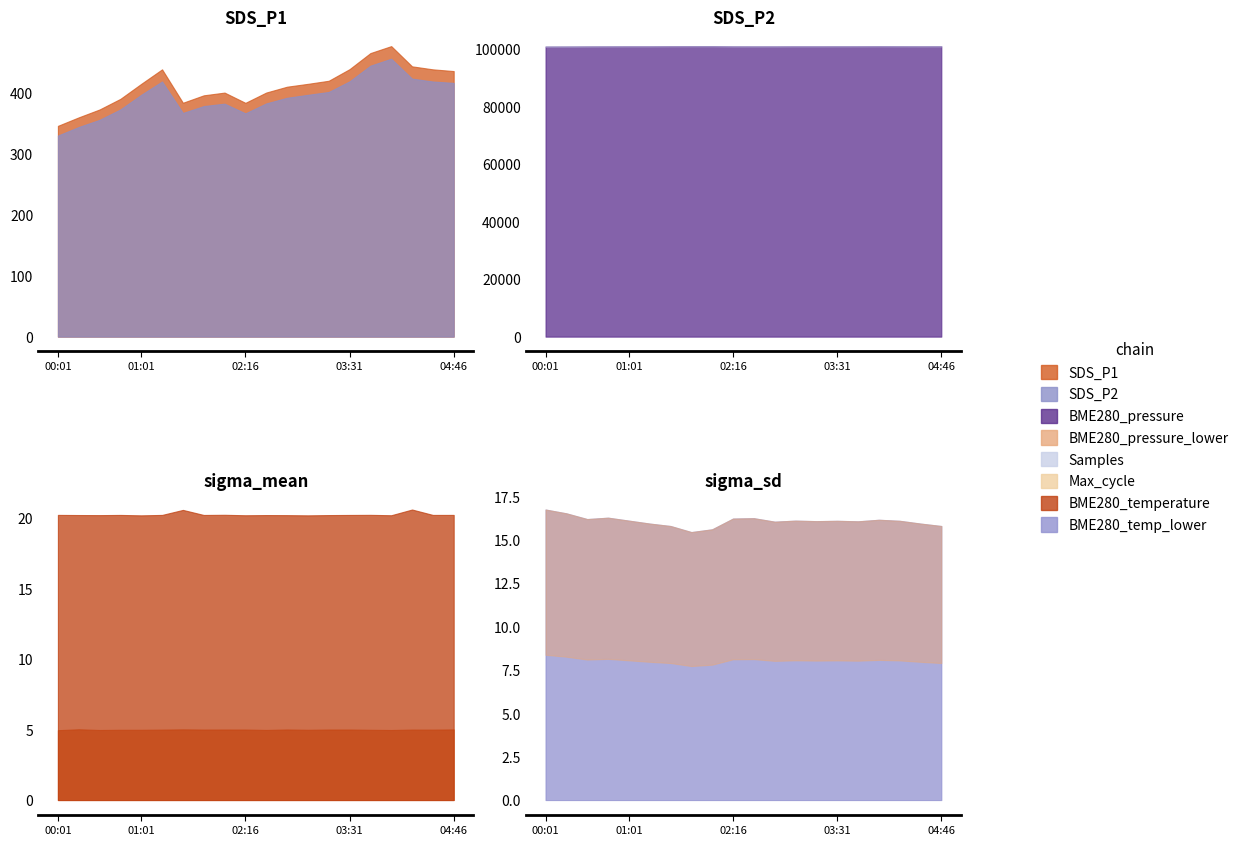

What is the spread (max minus min) of values at 01:31?

5015653.2